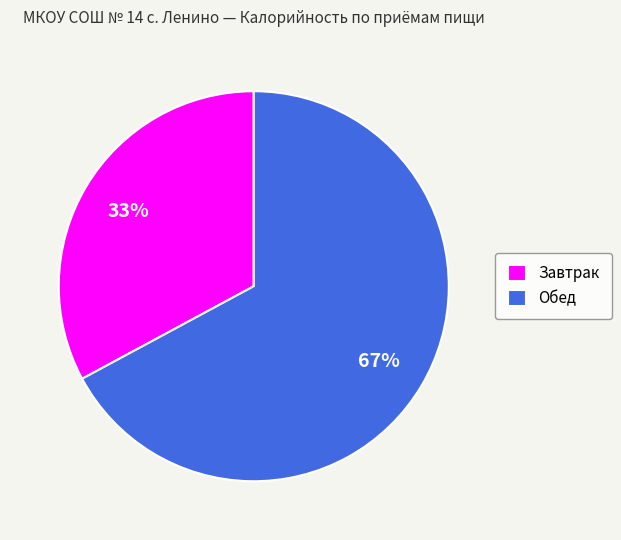

Rank the categories by value from highest to lowest.

Обед, Завтрак